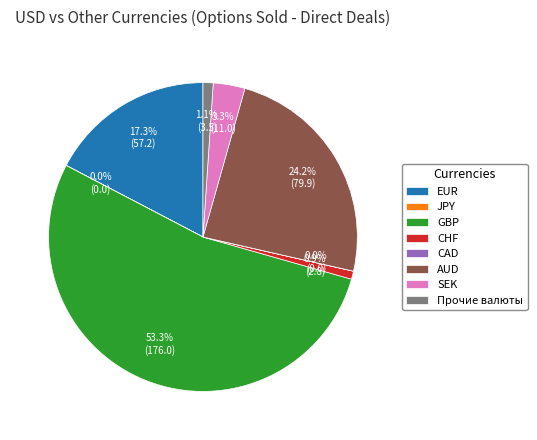

Is there a majority slice in this chart?

Yes